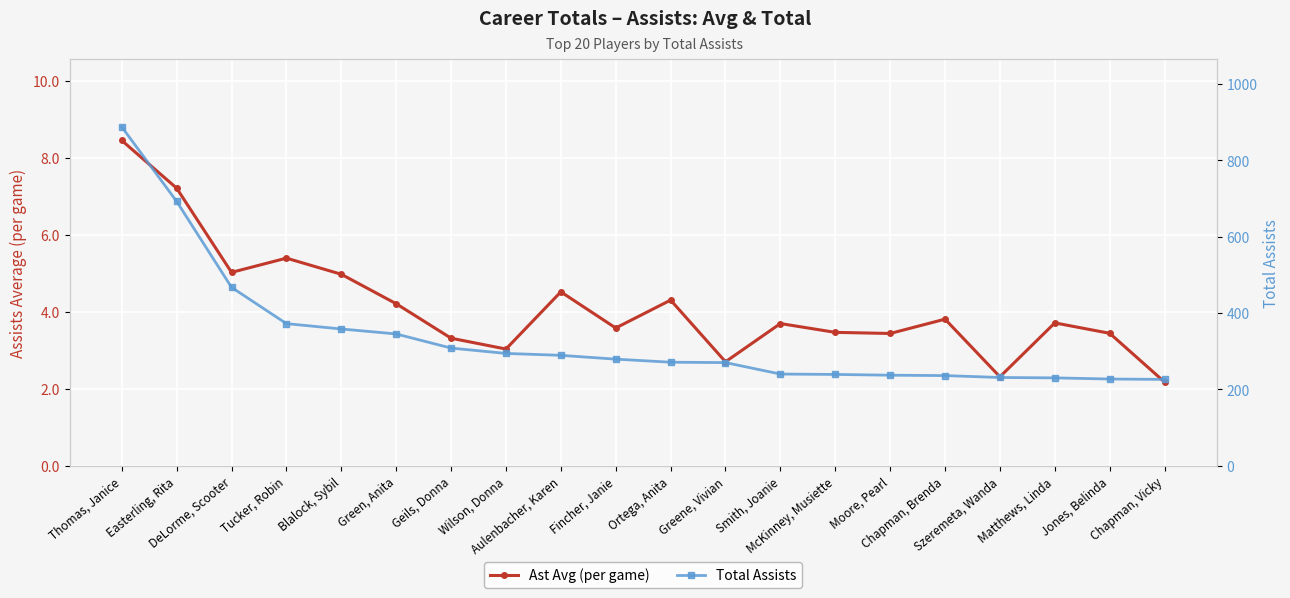

What is the difference between the highest and lowest values at Thomas, Janice?

878.6